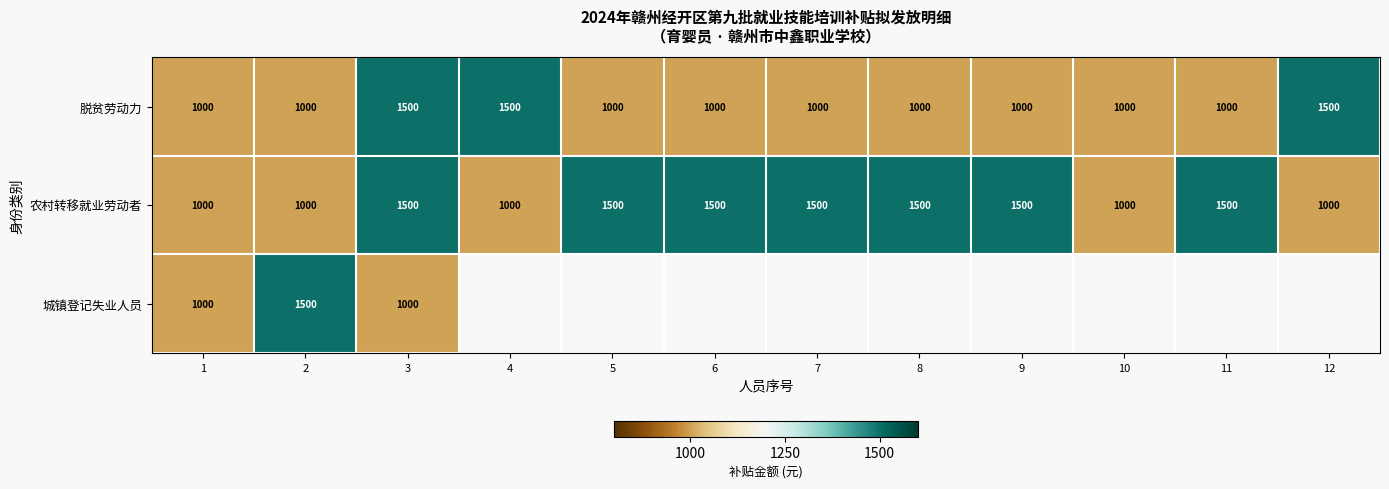

What is the difference between the second highest and second lowest values in the 农村转移就业劳动者 series?

500